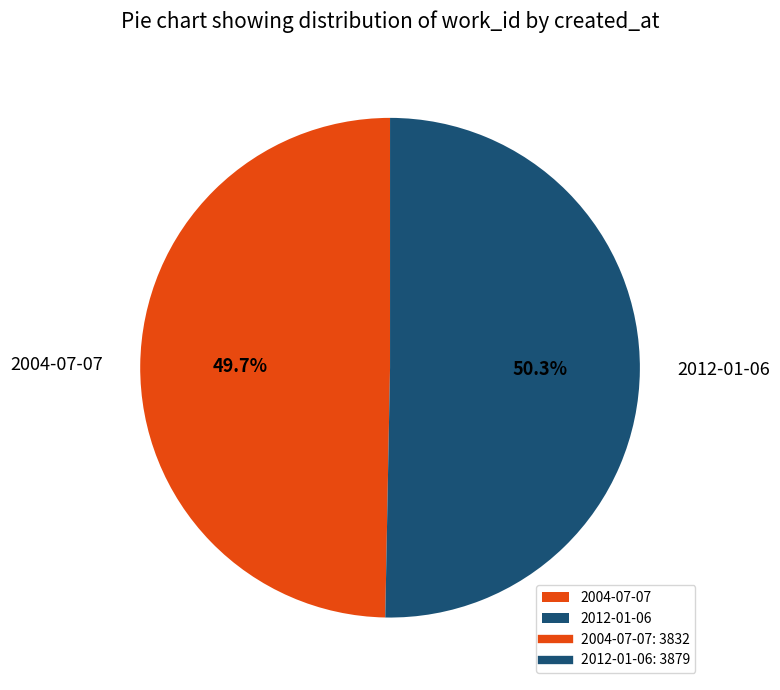

Which has a higher value, 2012-01-06 or 2004-07-07?

2012-01-06